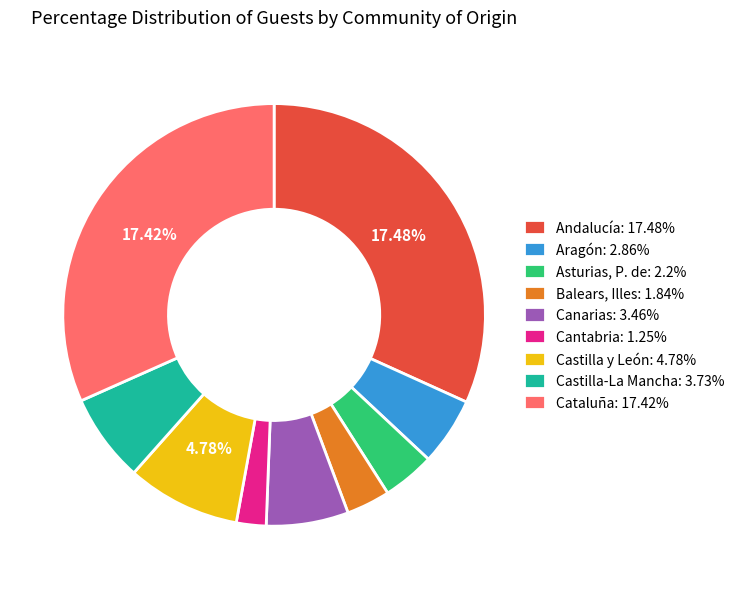

What is the change in value from Castilla-La Mancha to Cataluña?

+13.7